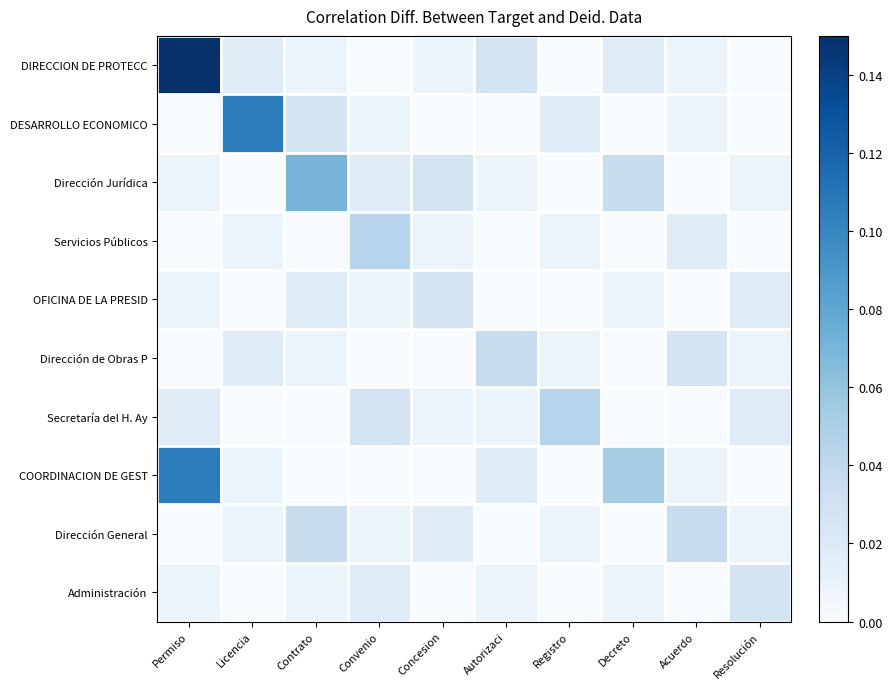

Rank the series by their maximum value, from highest to lowest.

DIRECCION DE PROTECC, DESARROLLO ECONOMICO, COORDINACION DE GEST, Dirección Jurídica, Servicios Públicos, Secretaría del H. Ay, Dirección de Obras P, Dirección General, OFICINA DE LA PRESID, Administración